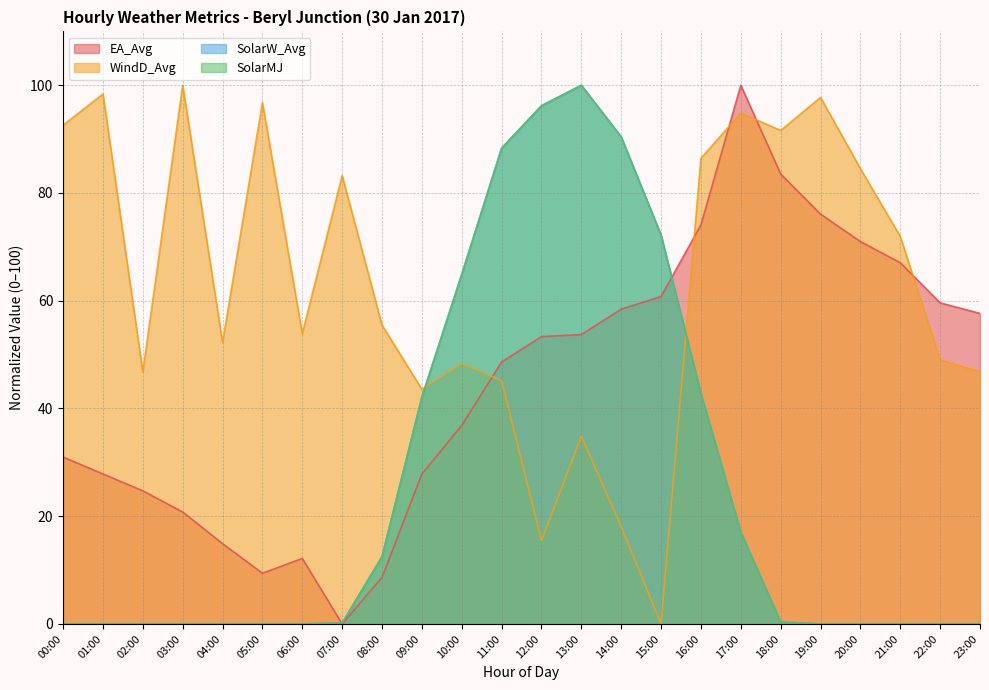

What is the sum of the EA_Avg values at 04:00 and 00:00?

45.9